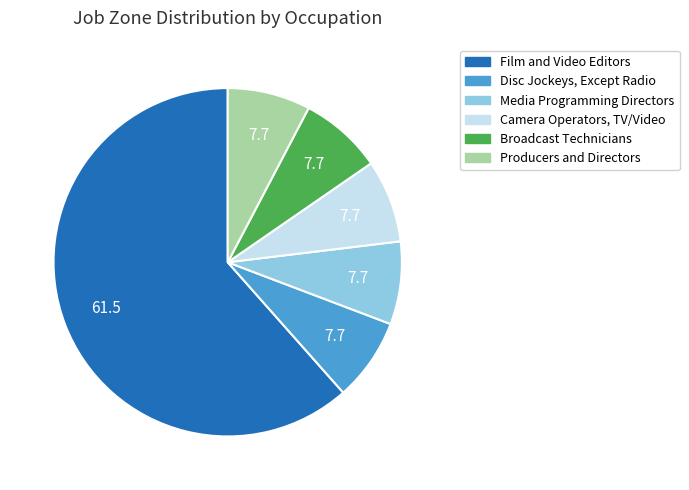

Is it true that Broadcast Technicians is 8% of the pie?

True